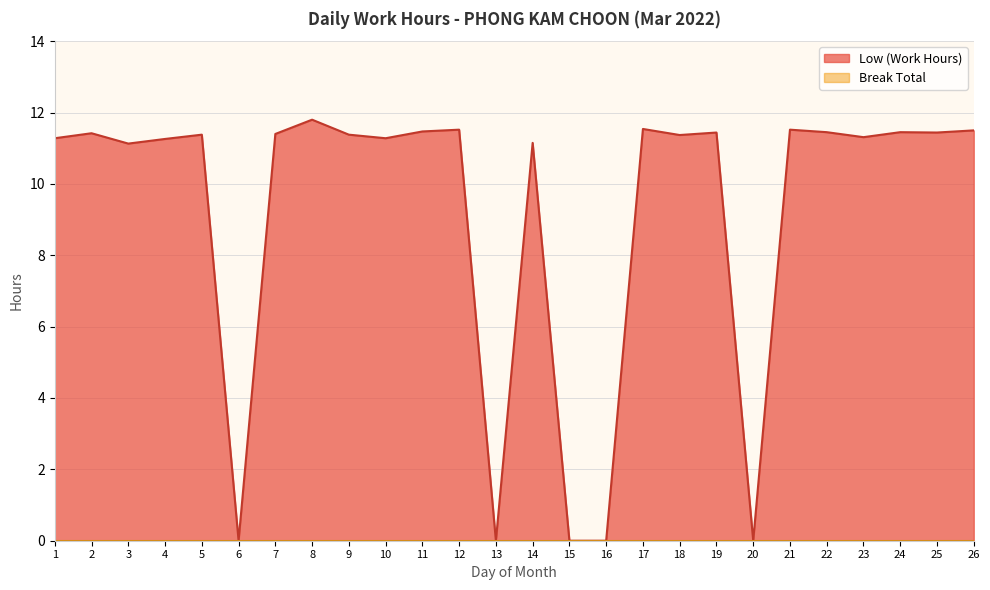

List the labels in order of value, largest first.

8, 17, 12, 21, 26, 11, 22, 24, 19, 25, 2, 7, 5, 9, 18, 23, 1, 10, 4, 14, 3, 6, 13, 15, 16, 20